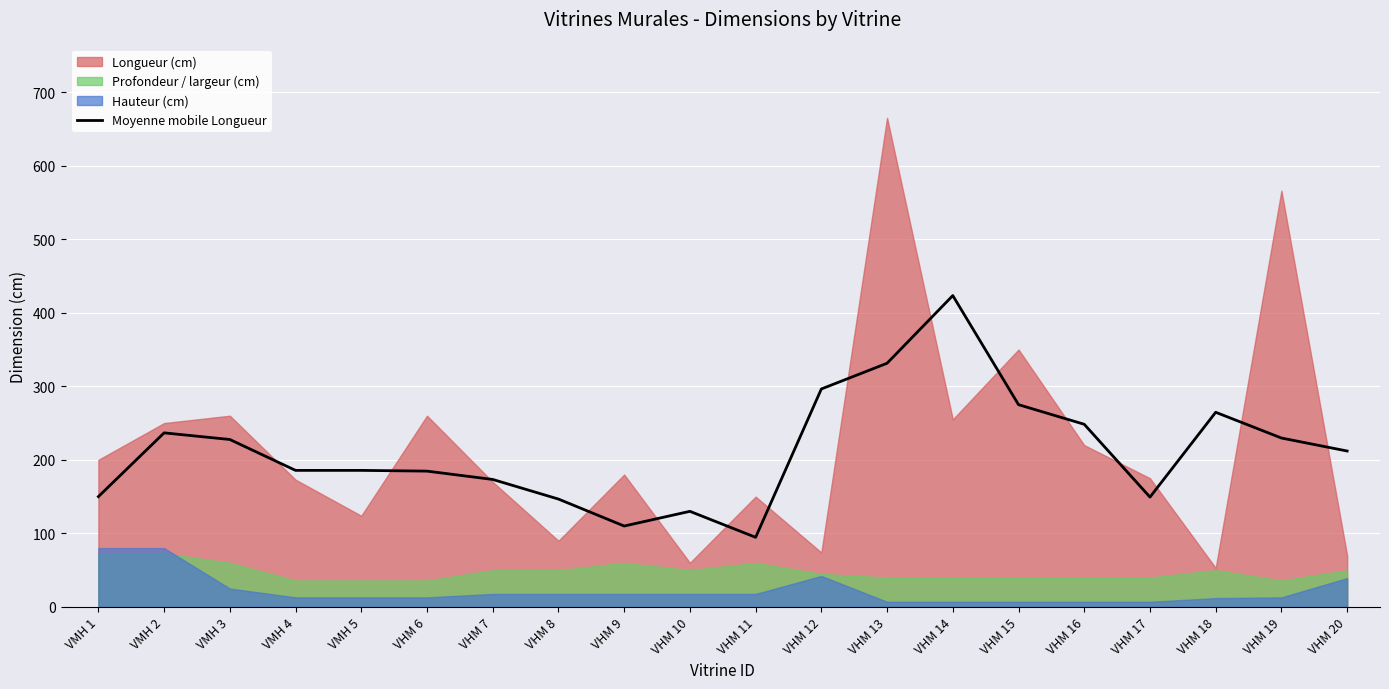

What is the change in value from VMH 2 to VHM 12?

+59.7